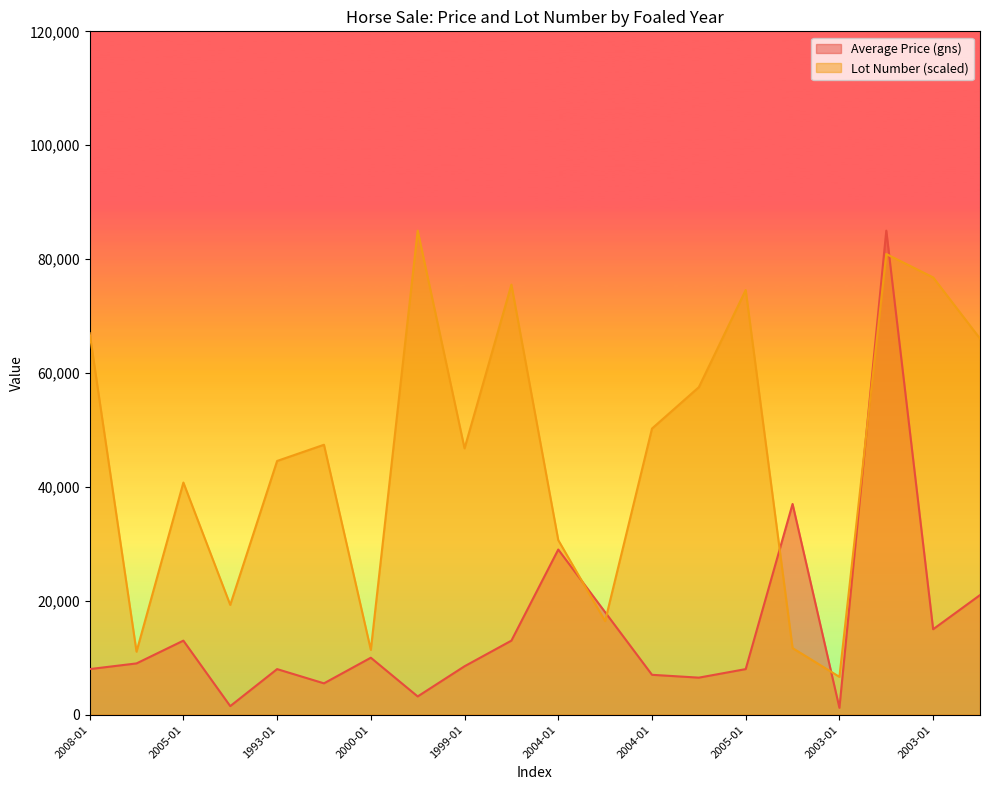

At which label is Average Price (gns) closest to 43100?

1992-01-01